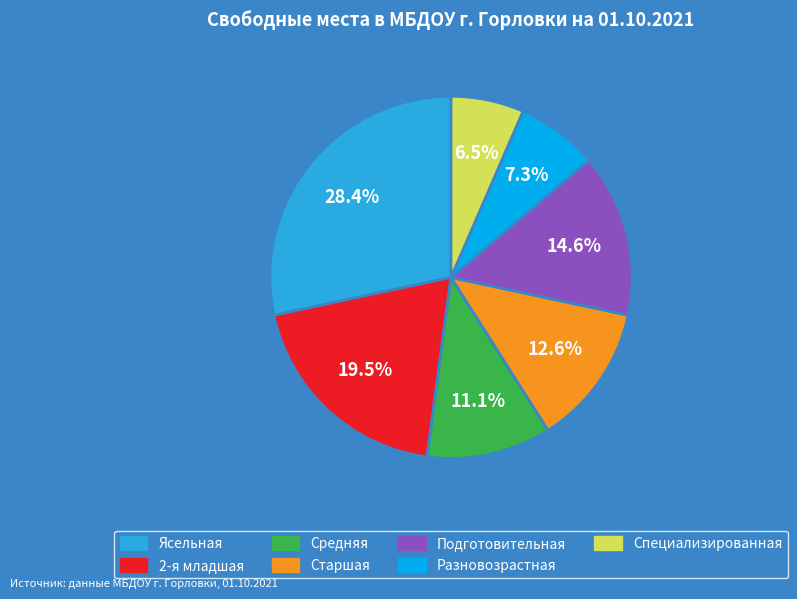

What is the ratio of the value at Средняя to the value at Ясельная?

0.4